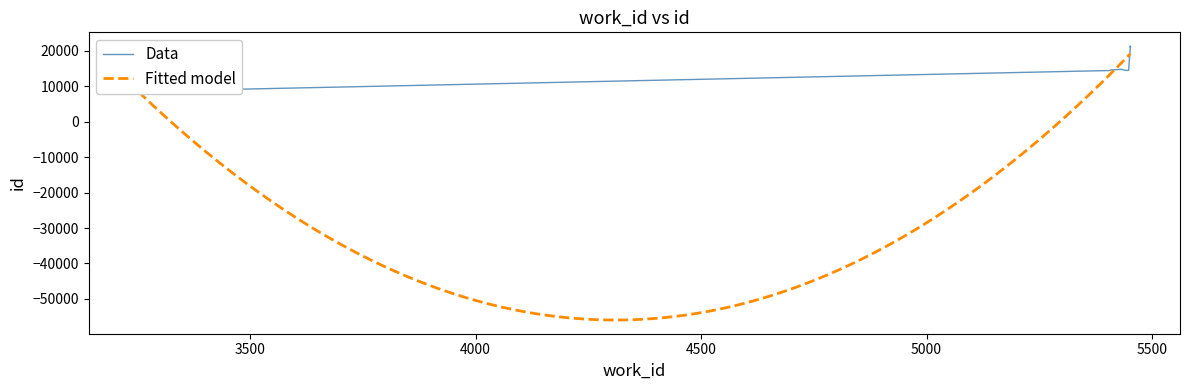

At which category does the data reach its first local peak?

5433